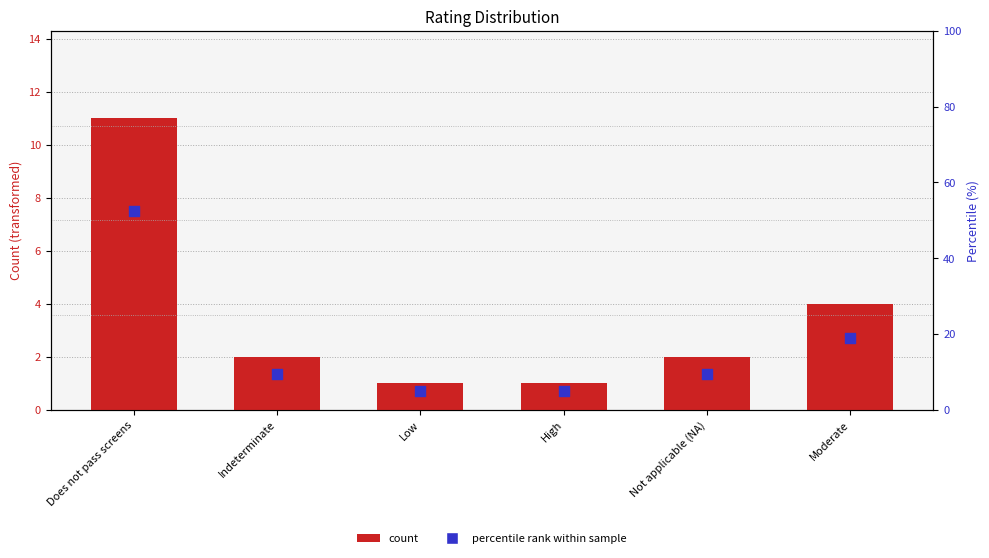

At which category is the sum across all series the highest?

Does not pass screens